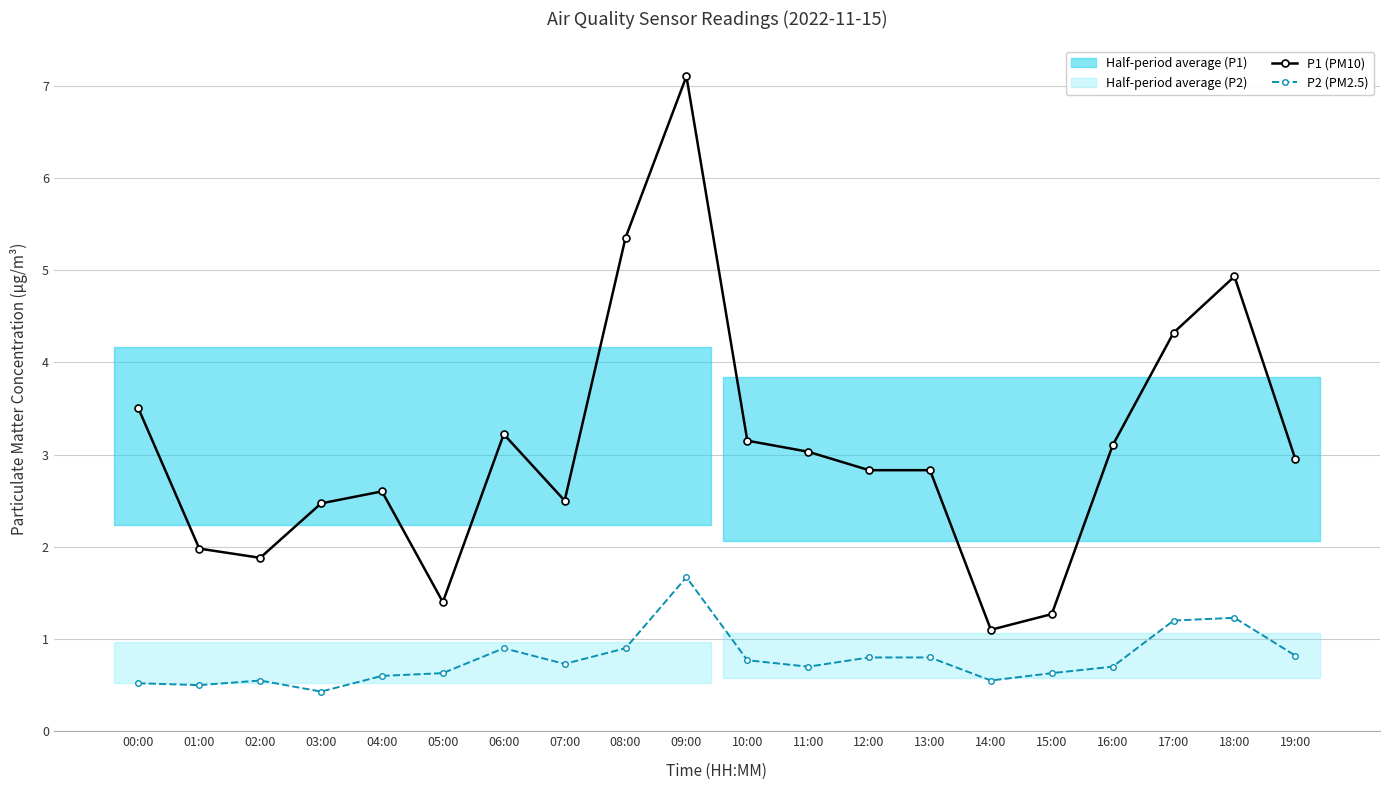

What is the label of the 18th point from the right?

02:00